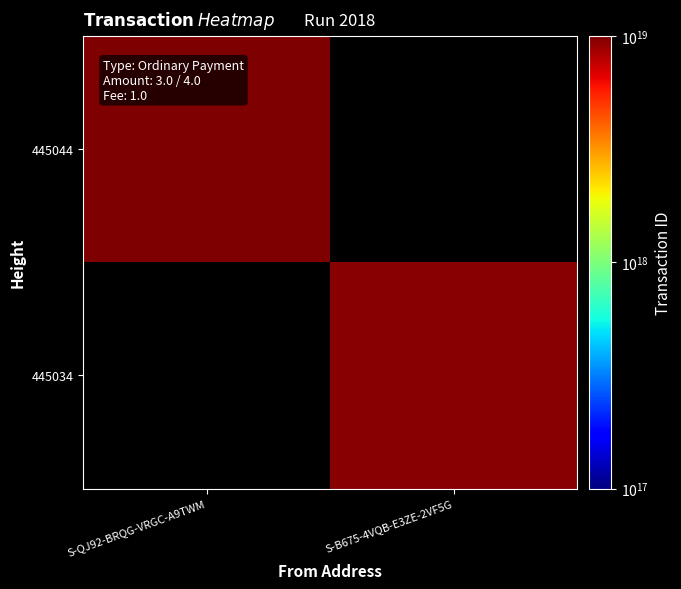

At which category does the chart reach its peak across all series?

S-QJ92-BRQG-VRGC-A9TWM